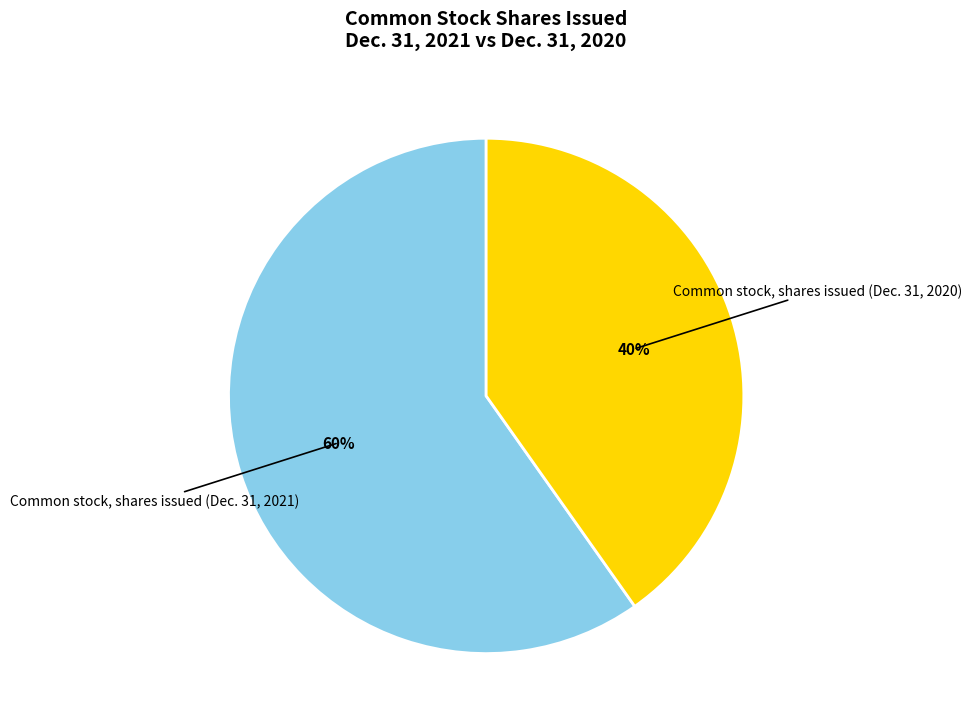

Is there a majority slice in this chart?

Yes